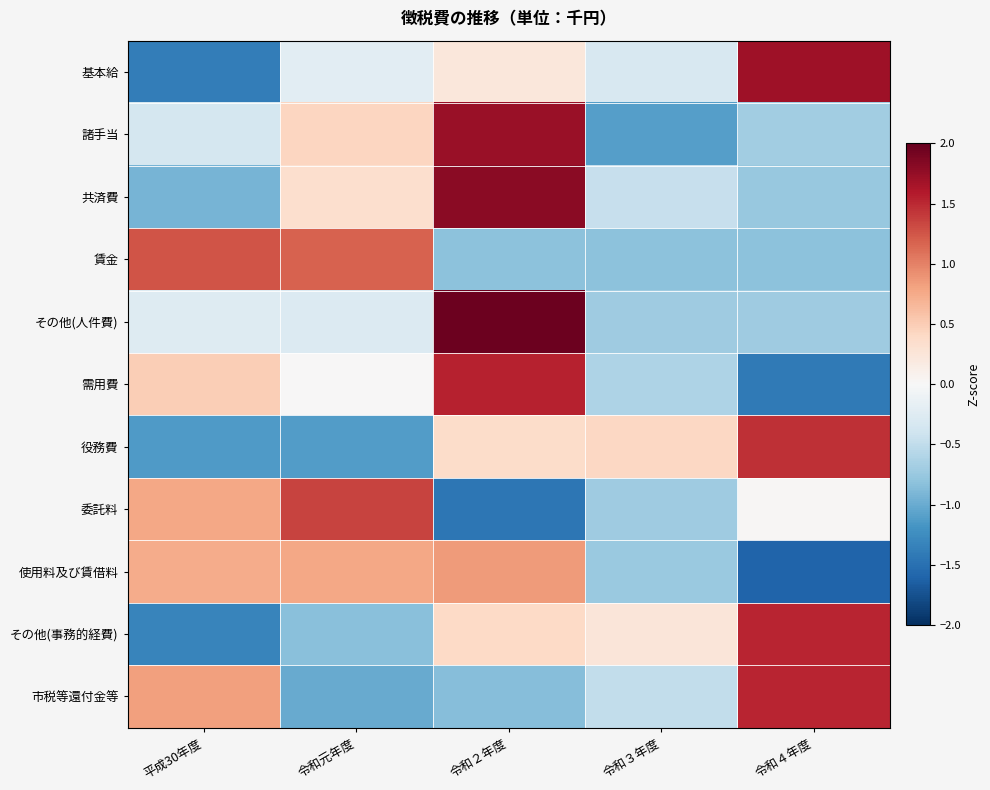

What is the greatest value displayed?

2.0